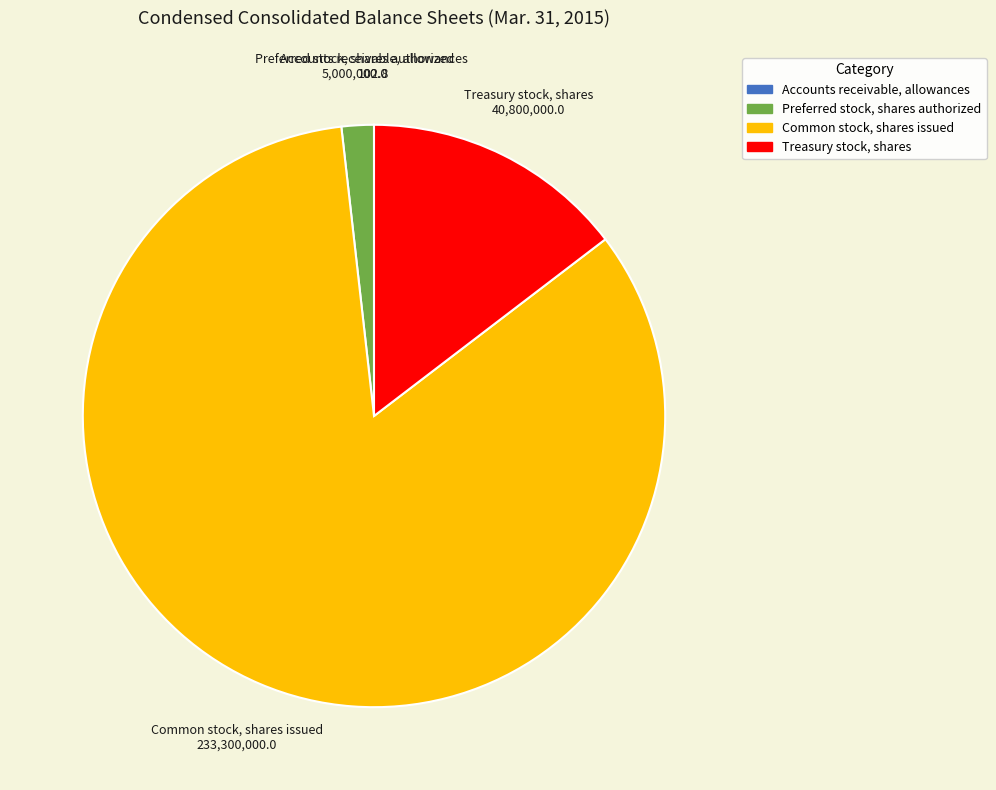

Which category has the biggest portion of the pie?

Common stock, shares issued